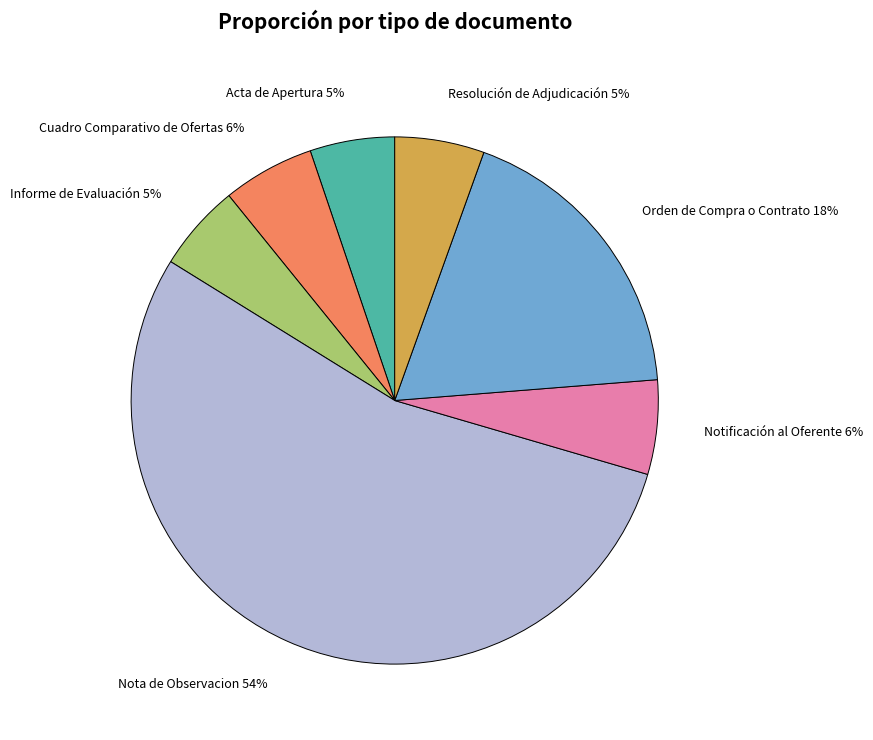

How many slices are in this pie chart?

7